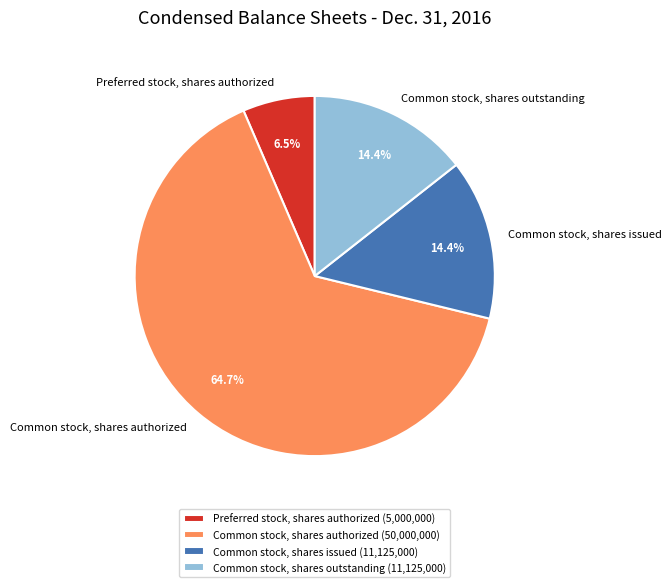

Is the sum of Common stock, shares authorized and Common stock, shares outstanding greater than half?

Yes